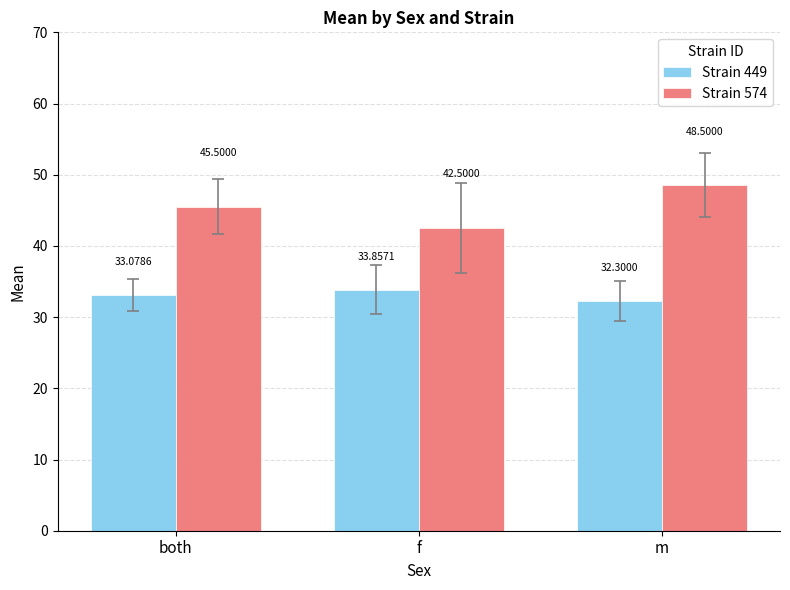

What position from the left is m?

3